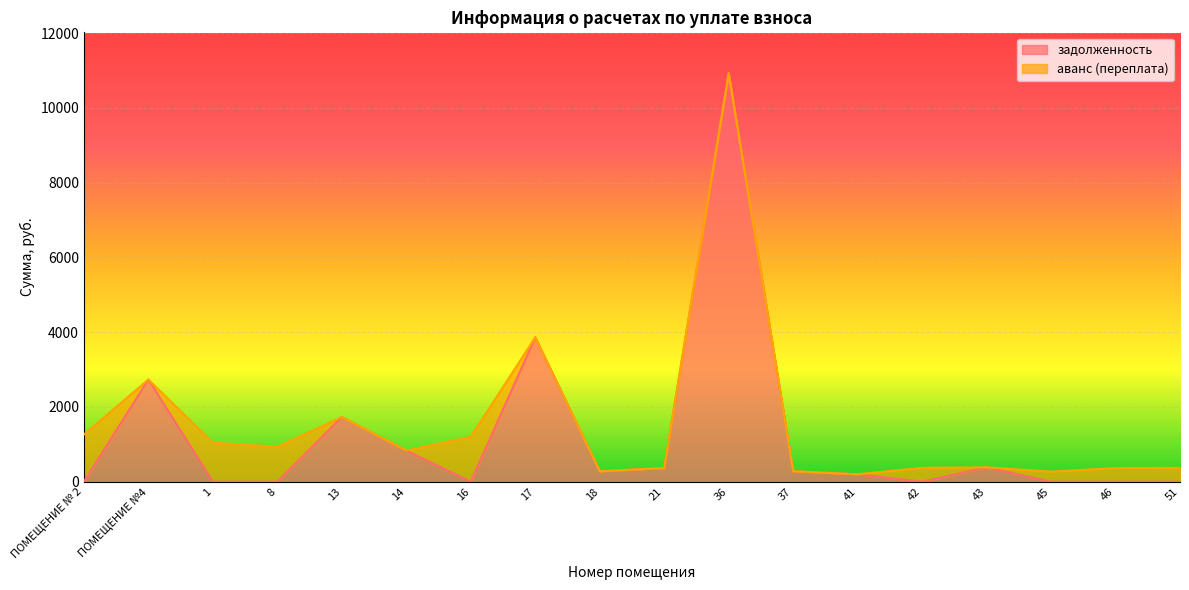

What is the sum of all values?

21596.4